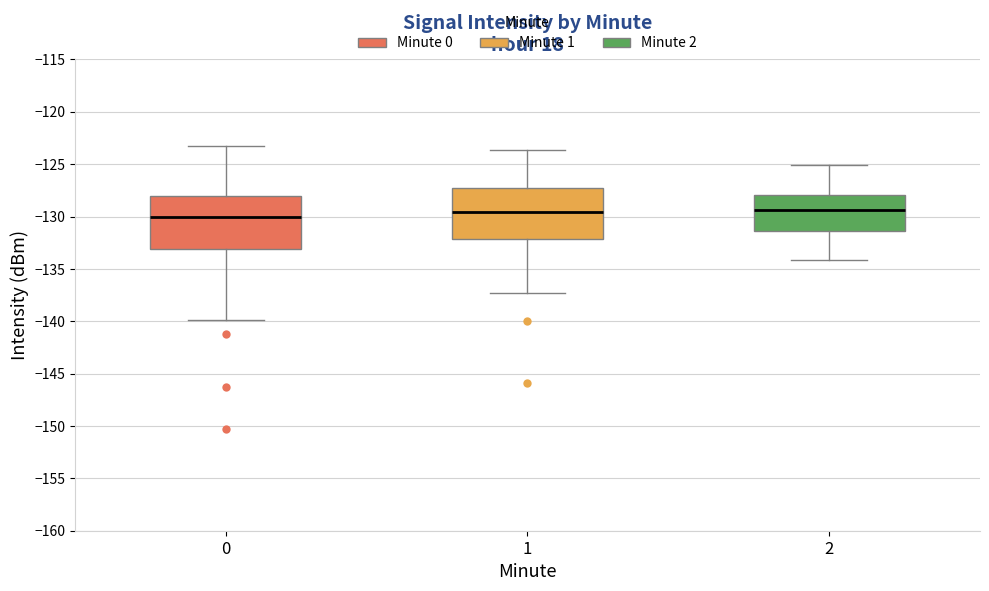

Reading left to right, read every box against the y-axis: the position of its median line, the range the box covers, and the ends of its whiskers. The values are not printed on the chart, so give them approximately, as read against the axis.

0: median -130.0, box -133.0 to -128.0, whiskers -140.0 to -123.5
1: median -129.5, box -132.0 to -127.0, whiskers -137.5 to -123.5
2: median -129.5, box -131.5 to -128.0, whiskers -134.0 to -125.0